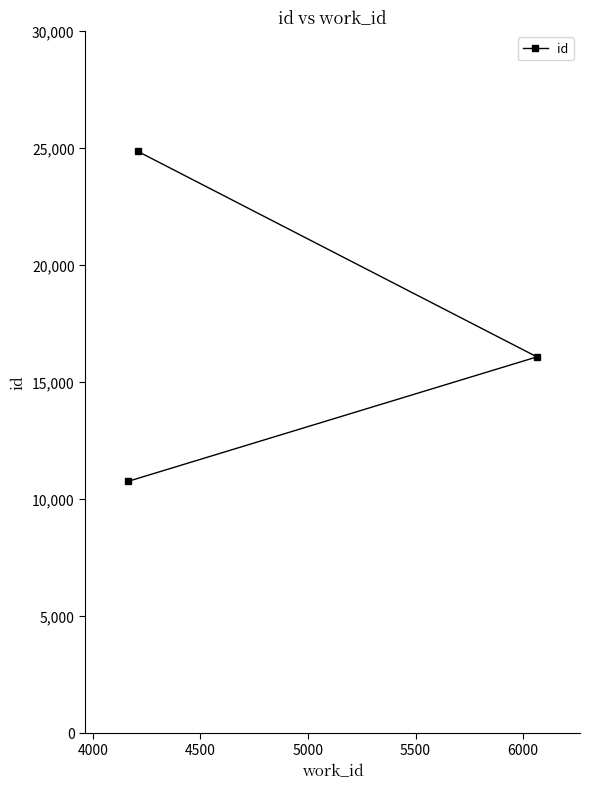

What is the sum of all values?

51652